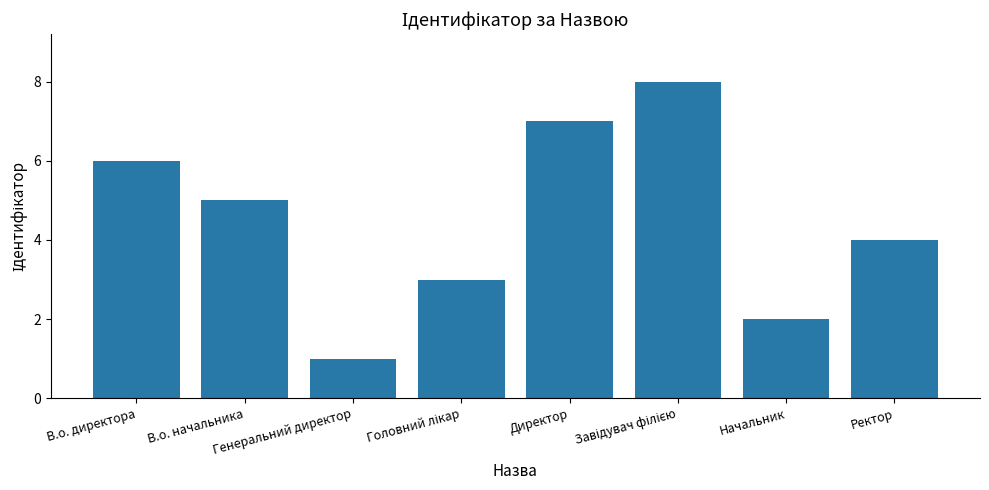

What is the sum of all values?

36